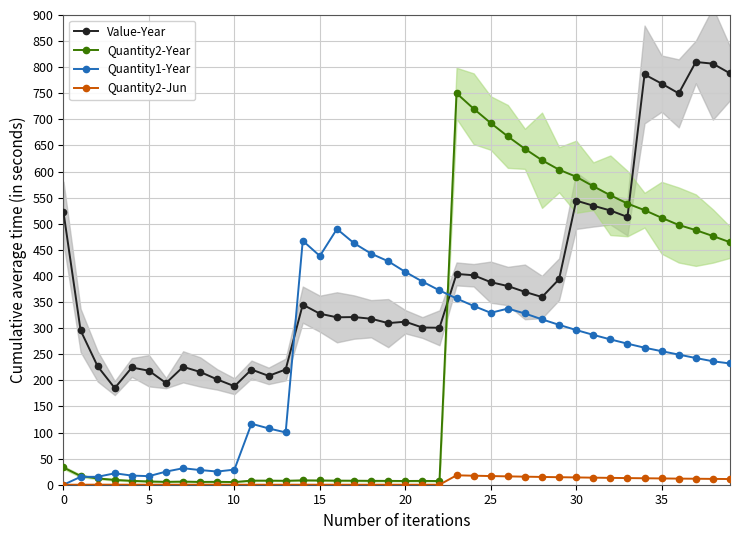

True or false: Quantity1-Year has more than 1 interior local peaks.

True